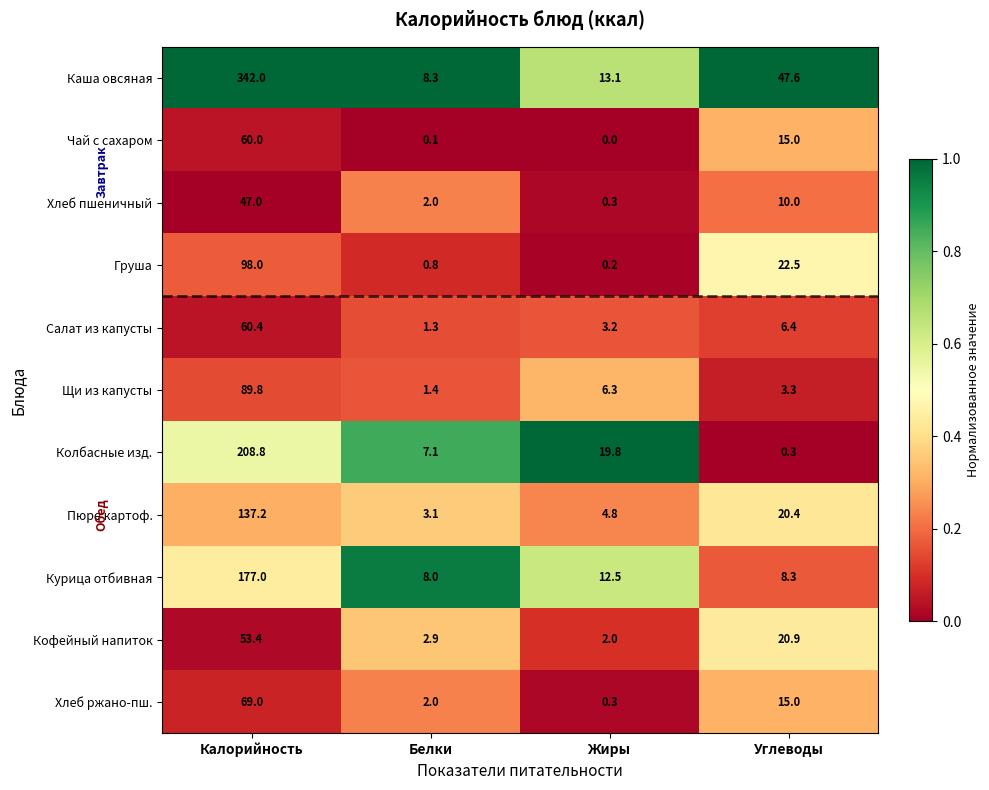

Is it true that Кофейный напиток equals 31.6 at Калорийность?

False